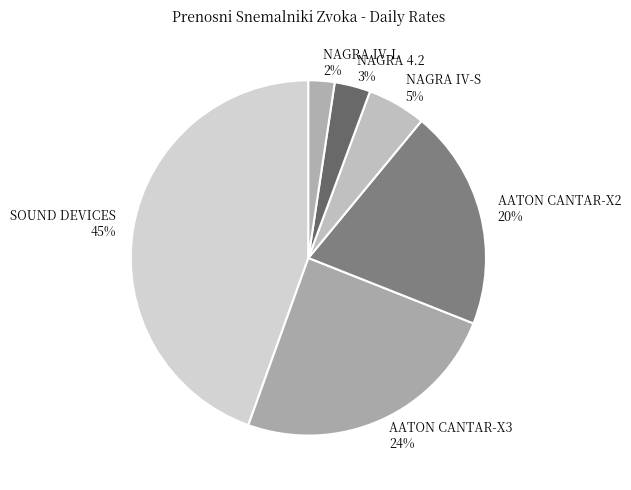

How many slices are in this pie chart?

6